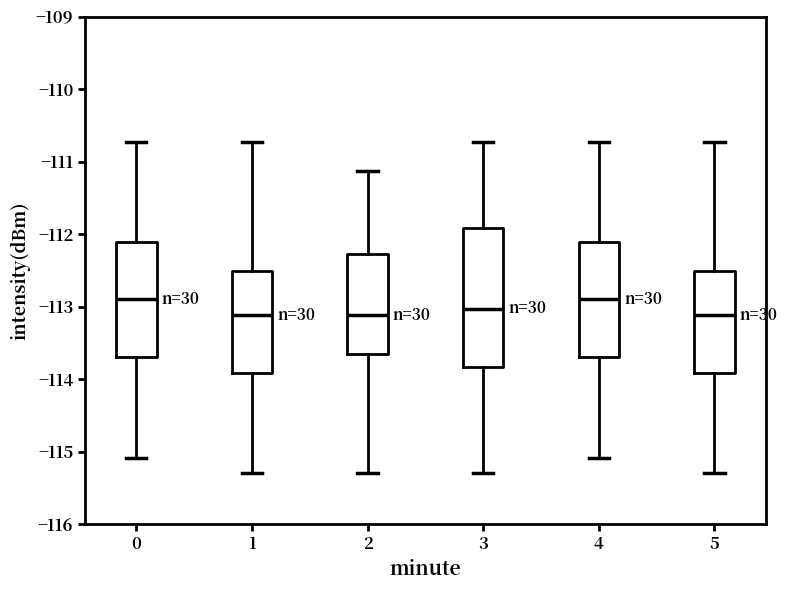

Reading left to right, transcribe this box plot: for each box, give where its median line is, the range the box spans, and where its two whiskers end, as read against the y-axis. The values are not printed on the chart, so give them approximately, as read against the axis.

0: median -112.9, box -113.7 to -112.1, whiskers -115.1 to -110.7
1: median -113.1, box -113.9 to -112.5, whiskers -115.3 to -110.7
2: median -113.1, box -113.7 to -112.3, whiskers -115.3 to -111.1
3: median -113.0, box -113.8 to -111.9, whiskers -115.3 to -110.7
4: median -112.9, box -113.7 to -112.1, whiskers -115.1 to -110.7
5: median -113.1, box -113.9 to -112.5, whiskers -115.3 to -110.7